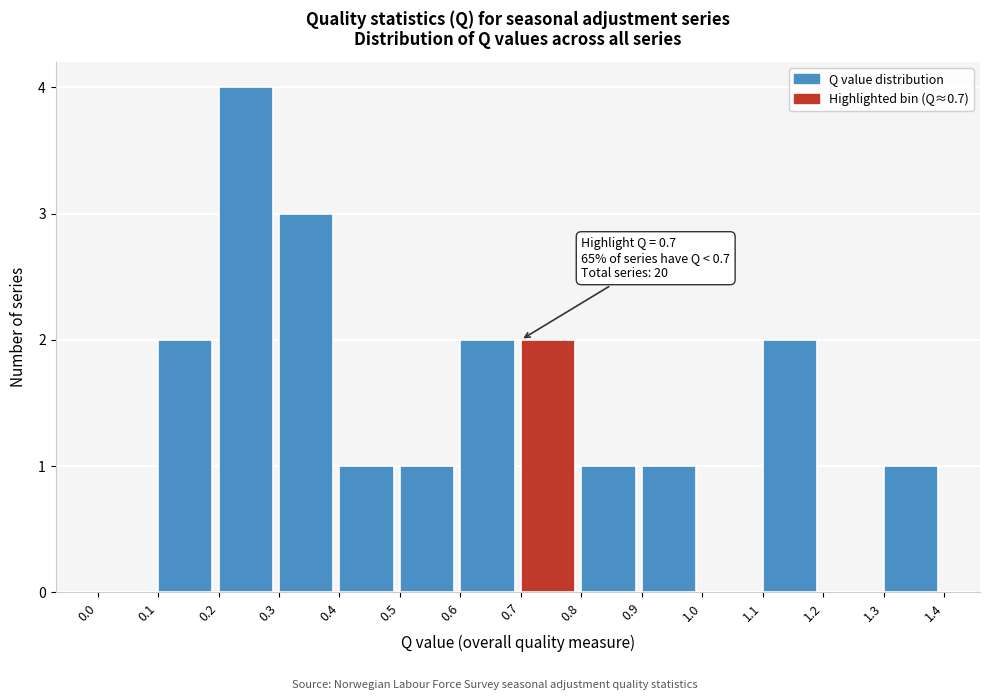

Which range on the x-axis has the tallest bar?

0.2 to 0.3